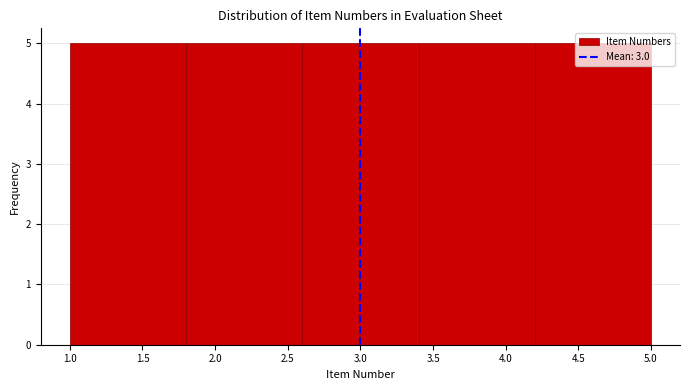

Reading left to right, list every bar in this chart as the range it spans on the x-axis followed by its height. The values are not printed on the chart, so give them approximately, as read against the axis.

1.0 to 1.8: 5
1.8 to 2.6: 5
2.6 to 3.4: 5
3.4 to 4.2: 5
4.2 to 5.0: 5